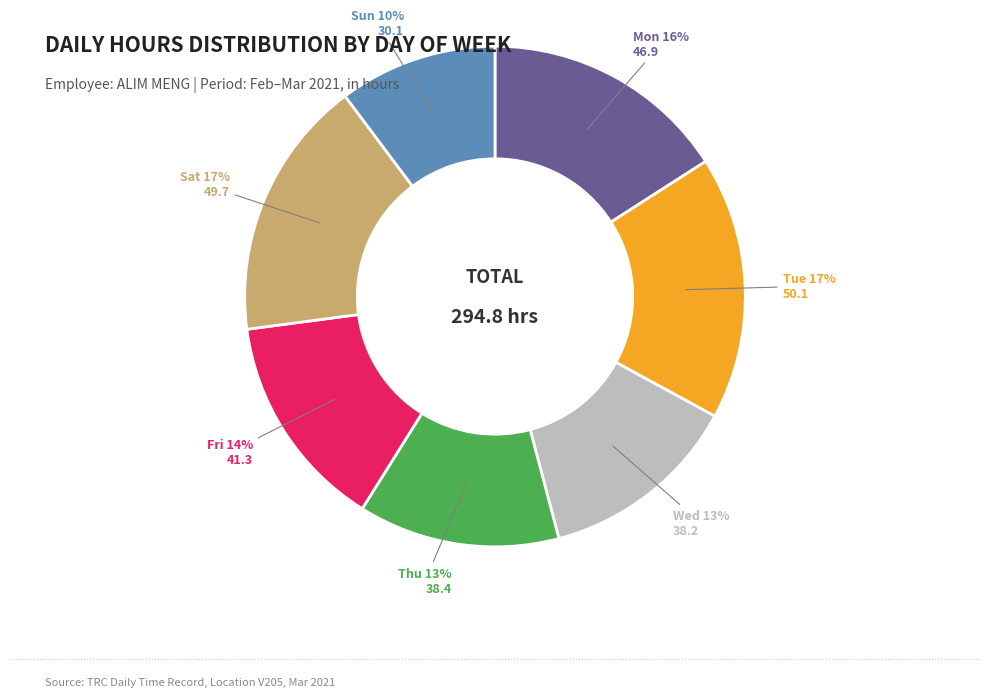

What percentage is the Sun slice, to the nearest percent?

10%